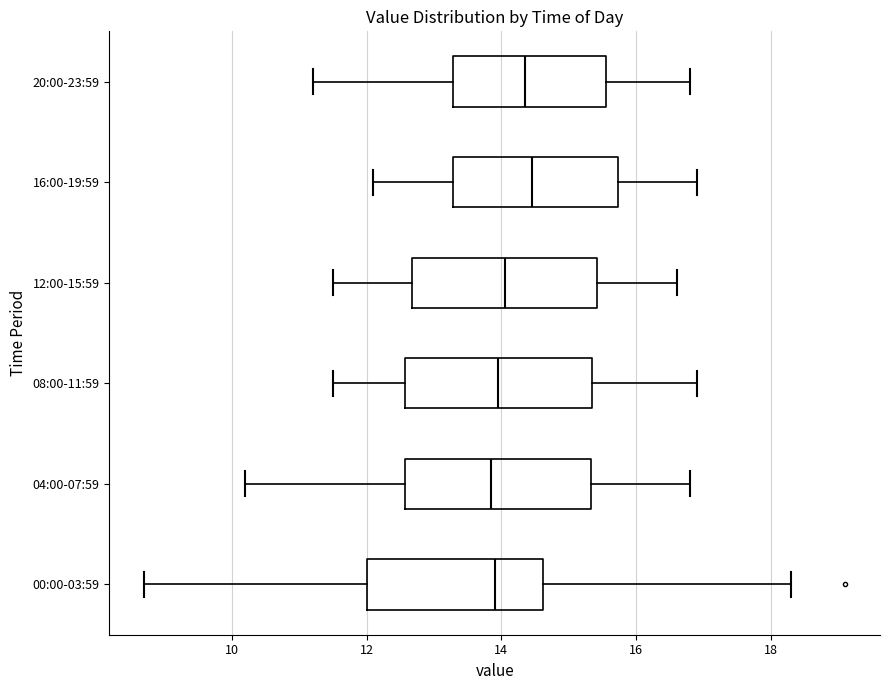

Where is the right edge of the box for 08:00-11:59 on the x-axis? The values are not printed on the chart, so give them approximately, as read against the axis.

15.4